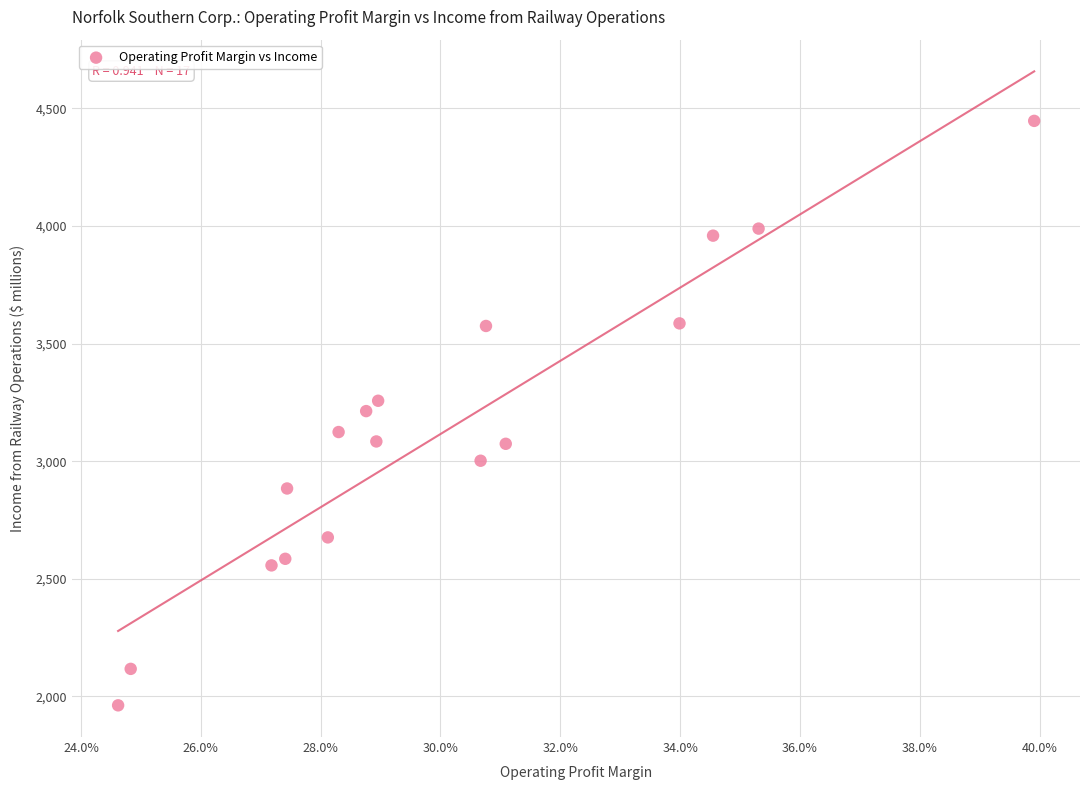

What is the range of Y values (max minus min)?

2485